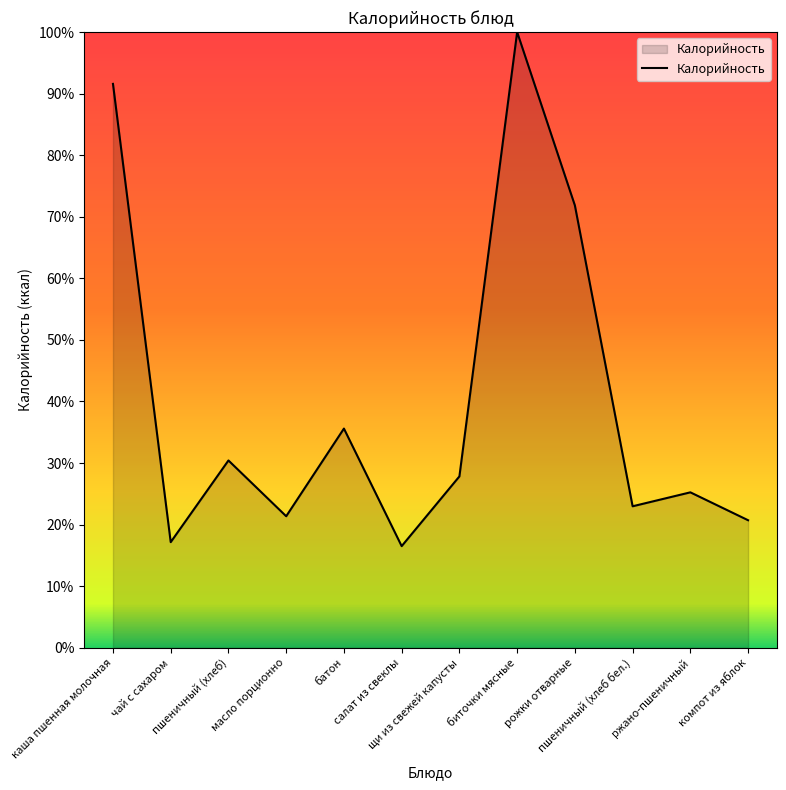

Read the value at щи из свежей капусты.

27.8